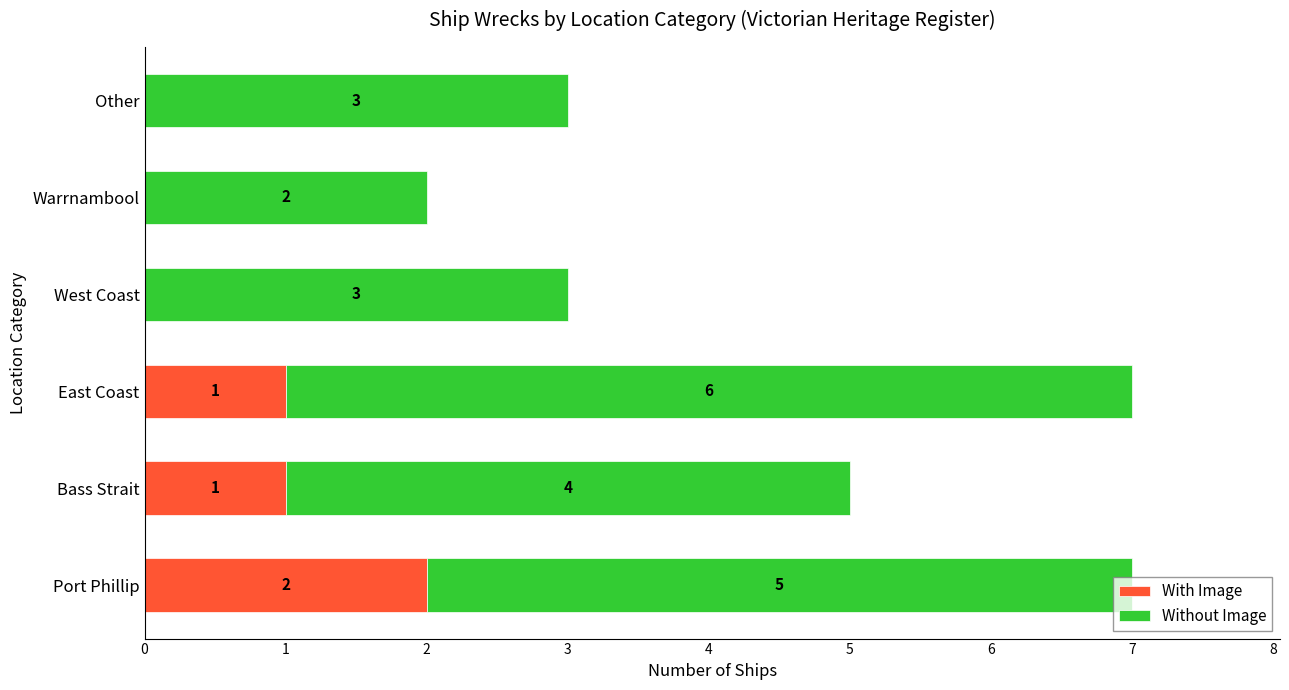

The With Image series shows 0 at Other. True or false?

True